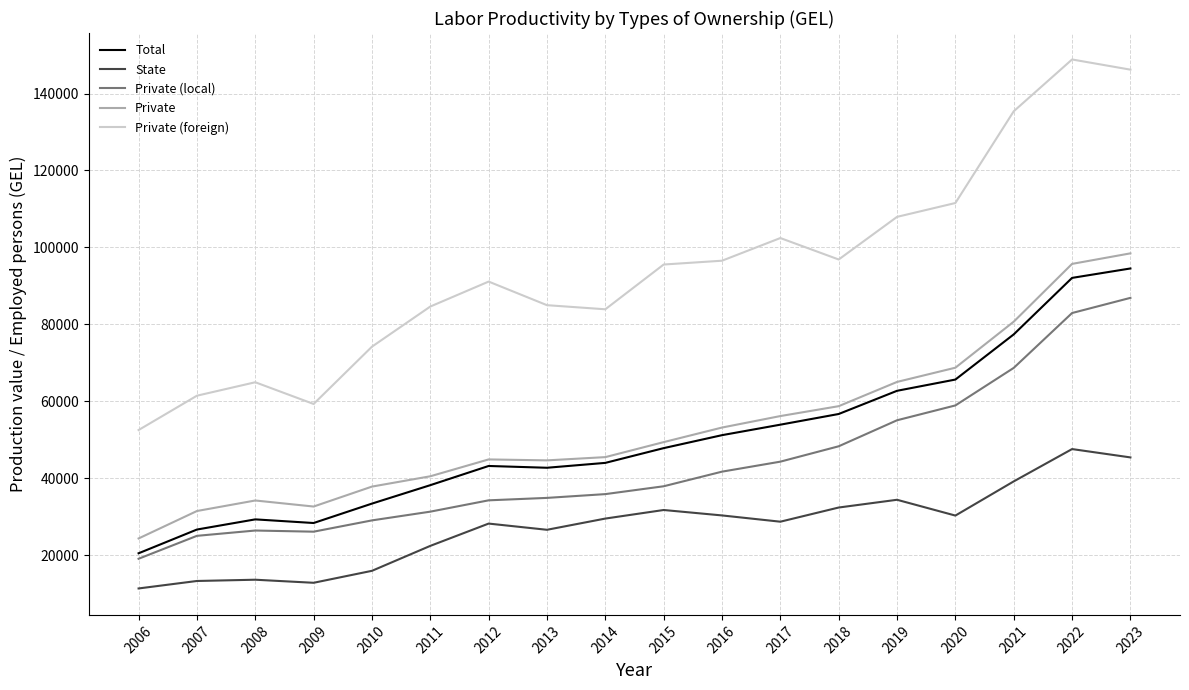

Is the value of Total at 2017 greater than the value of State at 2015?

Yes